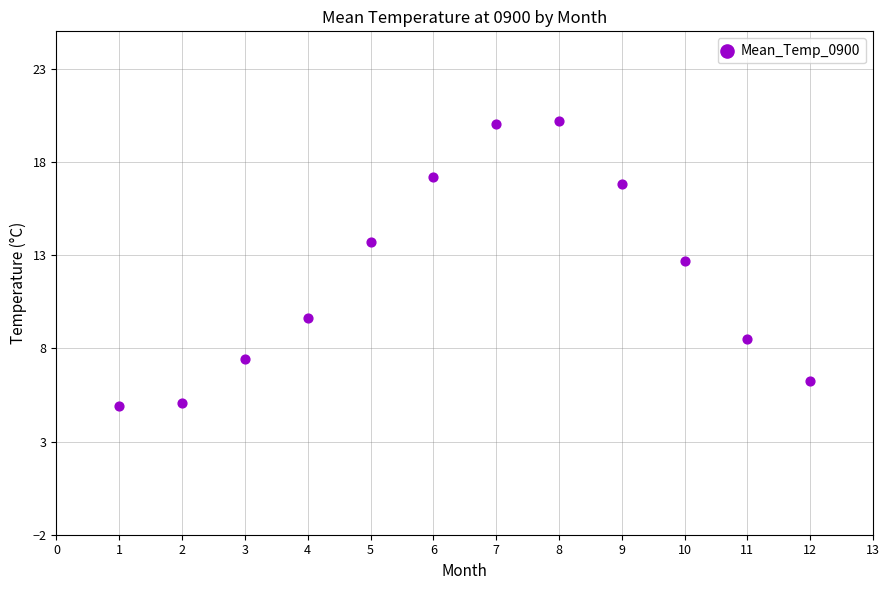

What Y value in the scatter plot is closest to 12?

12.7